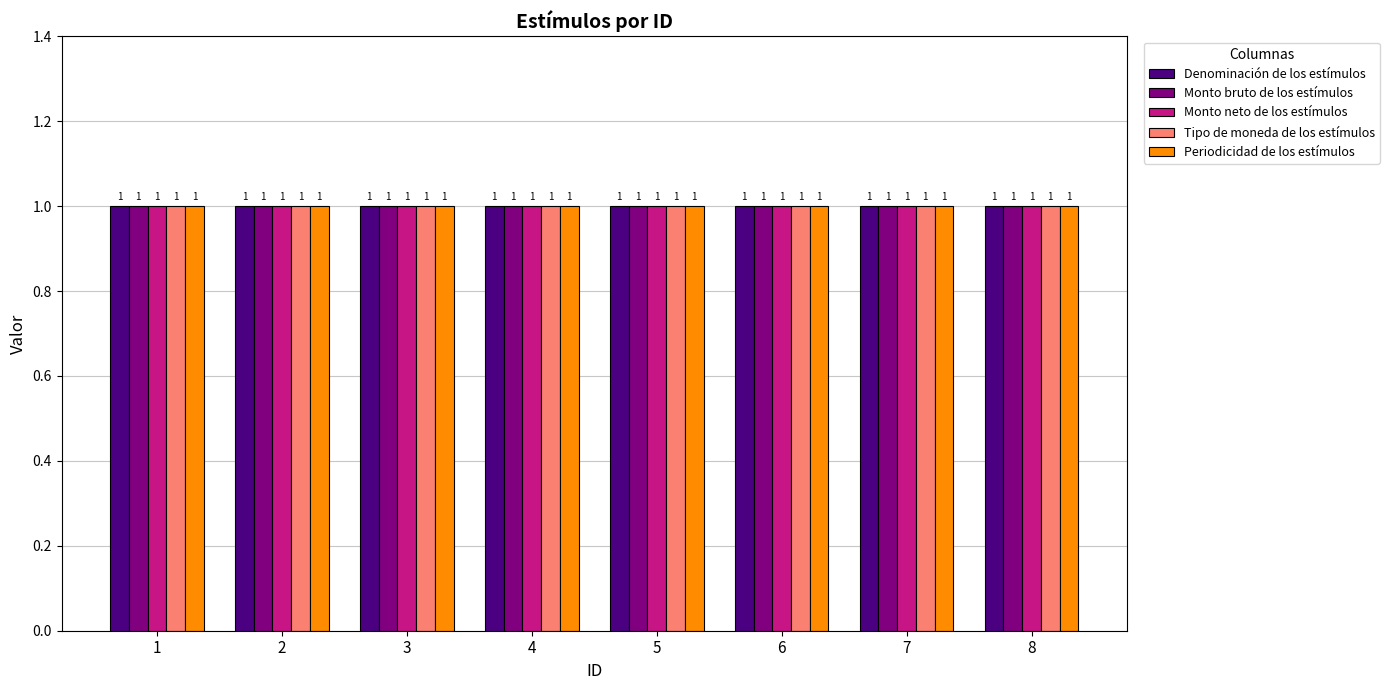

How many values in the ID series exceed 5?

3